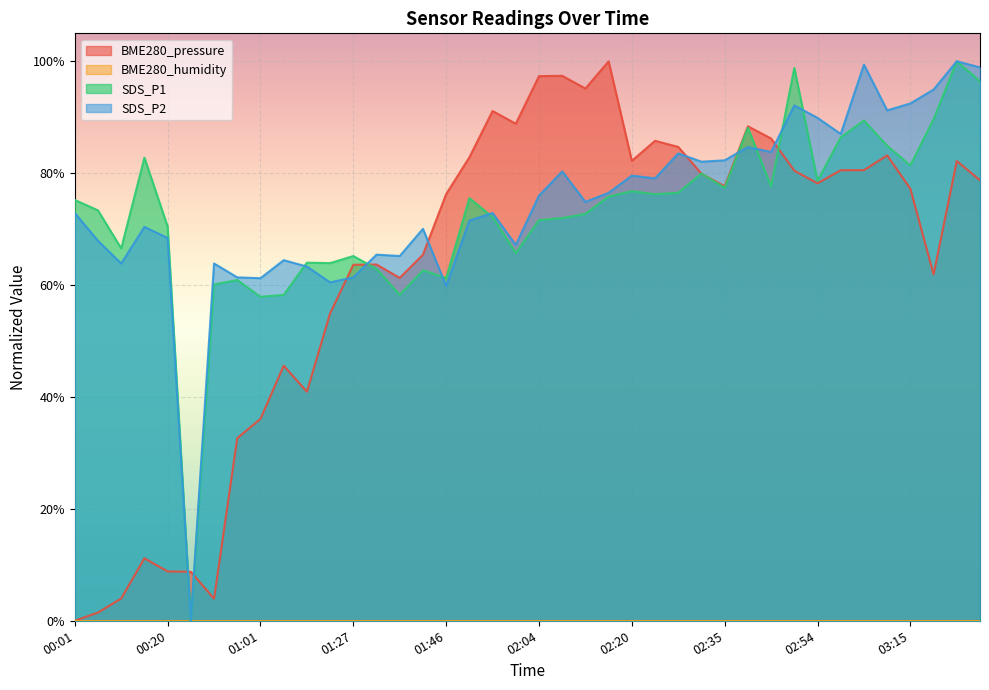

What is the difference between the maximum and minimum values in the BME280_pressure series?

1.0